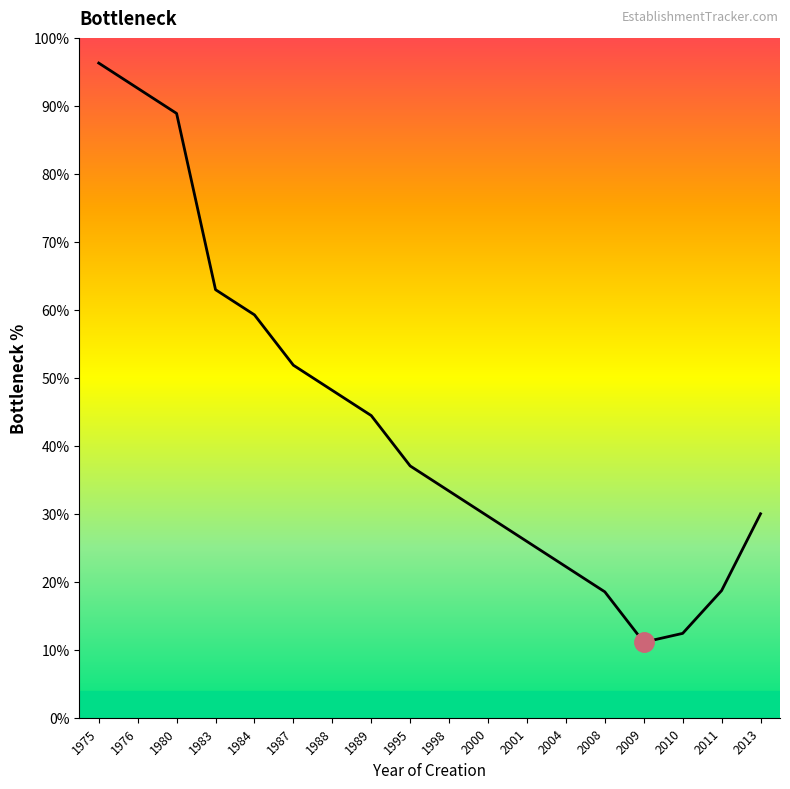

Approximately how many times larger is the value at 1998 compared to 2010?

2.7